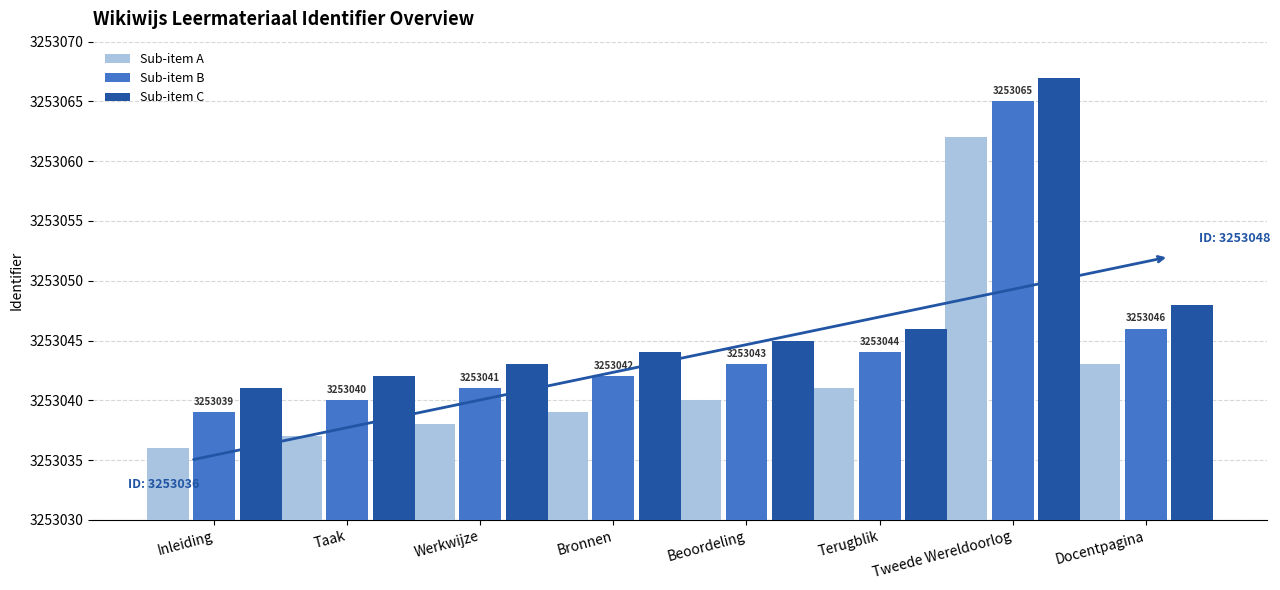

Where is Sub-item C nearest to the value 3253054?

Docentpagina